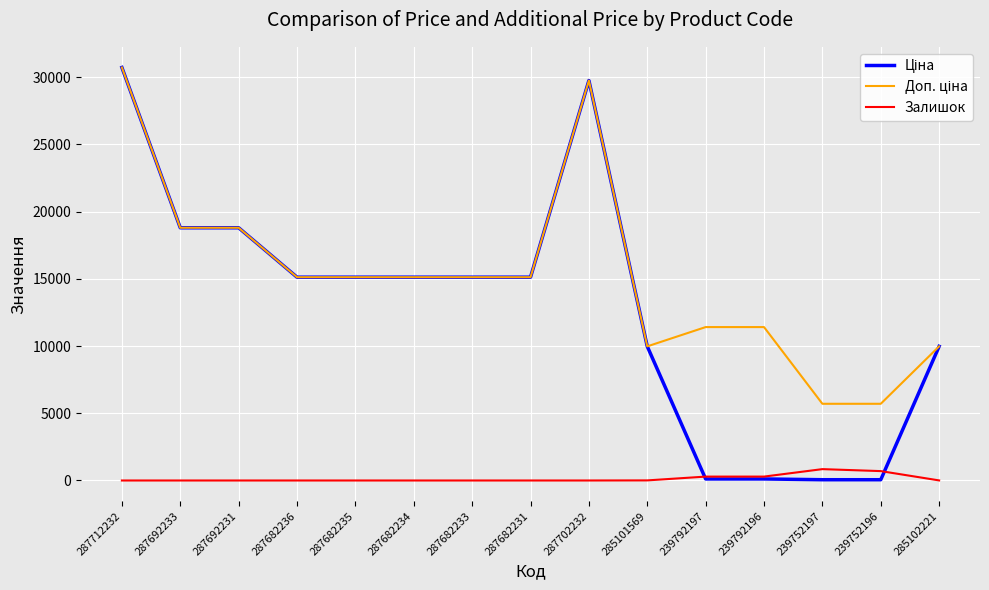

What is the total value across all series at 287682231?

30240.0